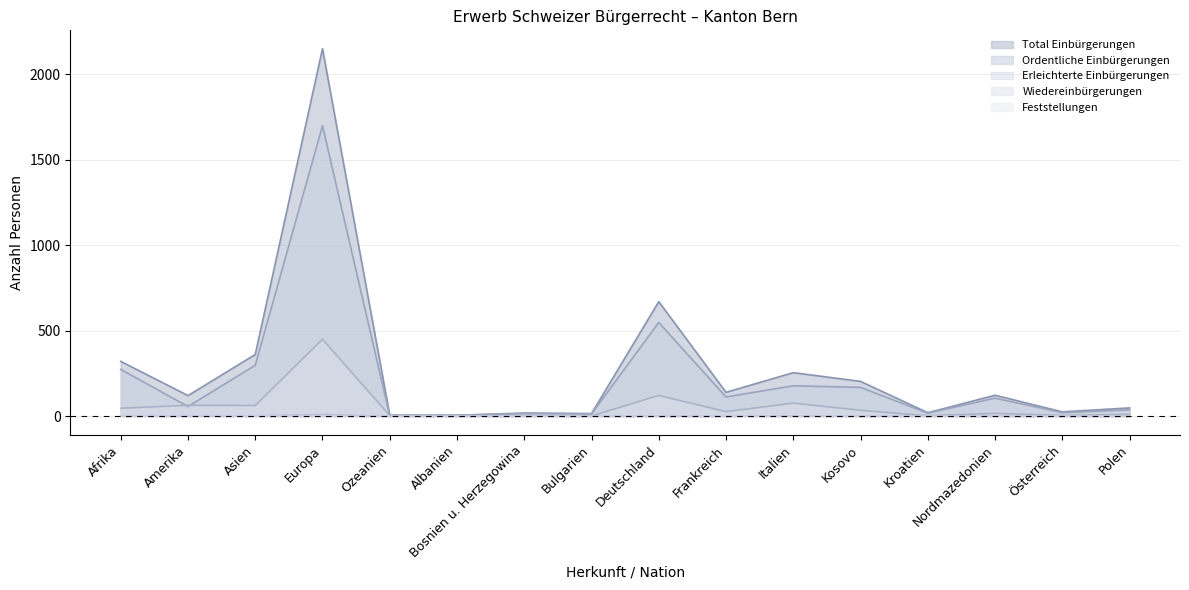

What is the spread (max minus min) of values at Albanien?

6